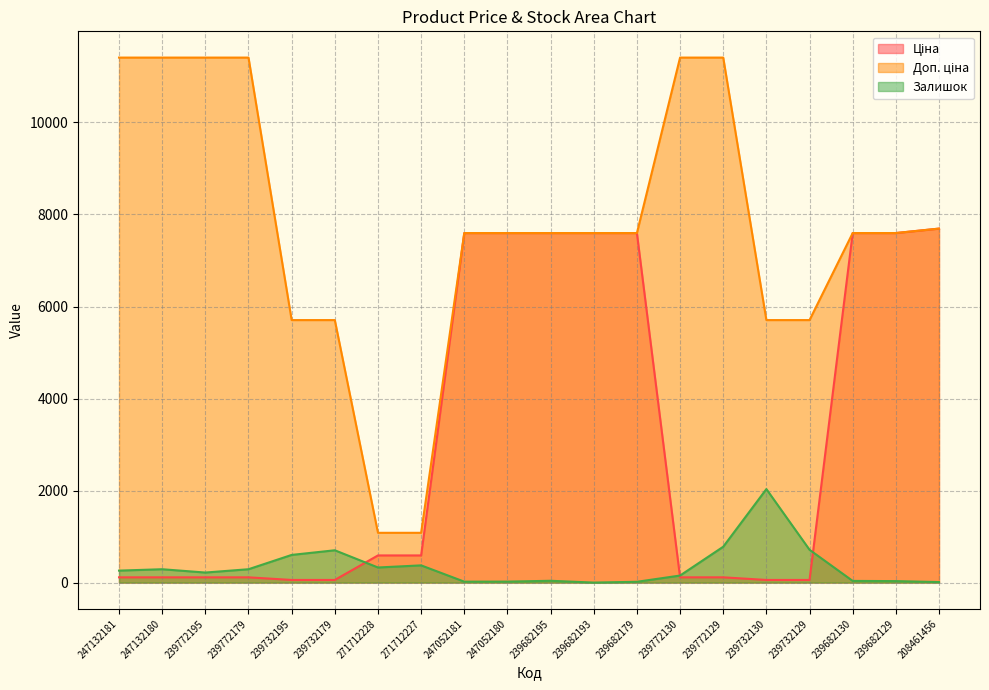

Reading left to right, extract all data points from this chart.

Ціна: 114.1	114.1	114.1	114.1	57.0	57.0	589.9	589.9	7596.5	7596.5	7596.5	7596.5	7596.5	114.1	114.1	57.0	57.0	7596.5	7596.5	7693.1
Доп. ціна: 11410.0	11410.0	11410.0	11410.0	5705.0	5705.0	1081.7	1081.7	7596.5	7596.5	7596.5	7596.5	7596.5	11410.0	11410.0	5705.0	5705.0	7596.5	7596.5	7693.1
Залишок: 260.0	290.0	218.0	290.0	601.0	702.0	328.0	374.0	20.0	21.0	39.0	0.0	17.0	153.0	779.0	2032.0	713.0	36.0	32.0	11.0